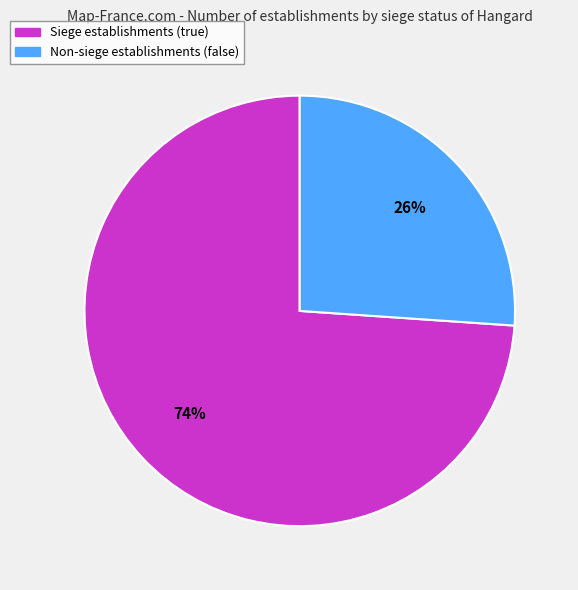

To the nearest percent, what is the average slice percentage?

50%